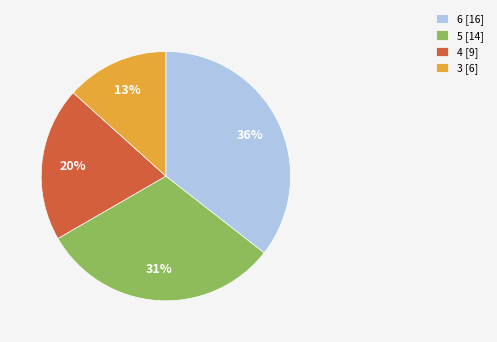

To the nearest percent, what portion does 5 [14] represent?

31%